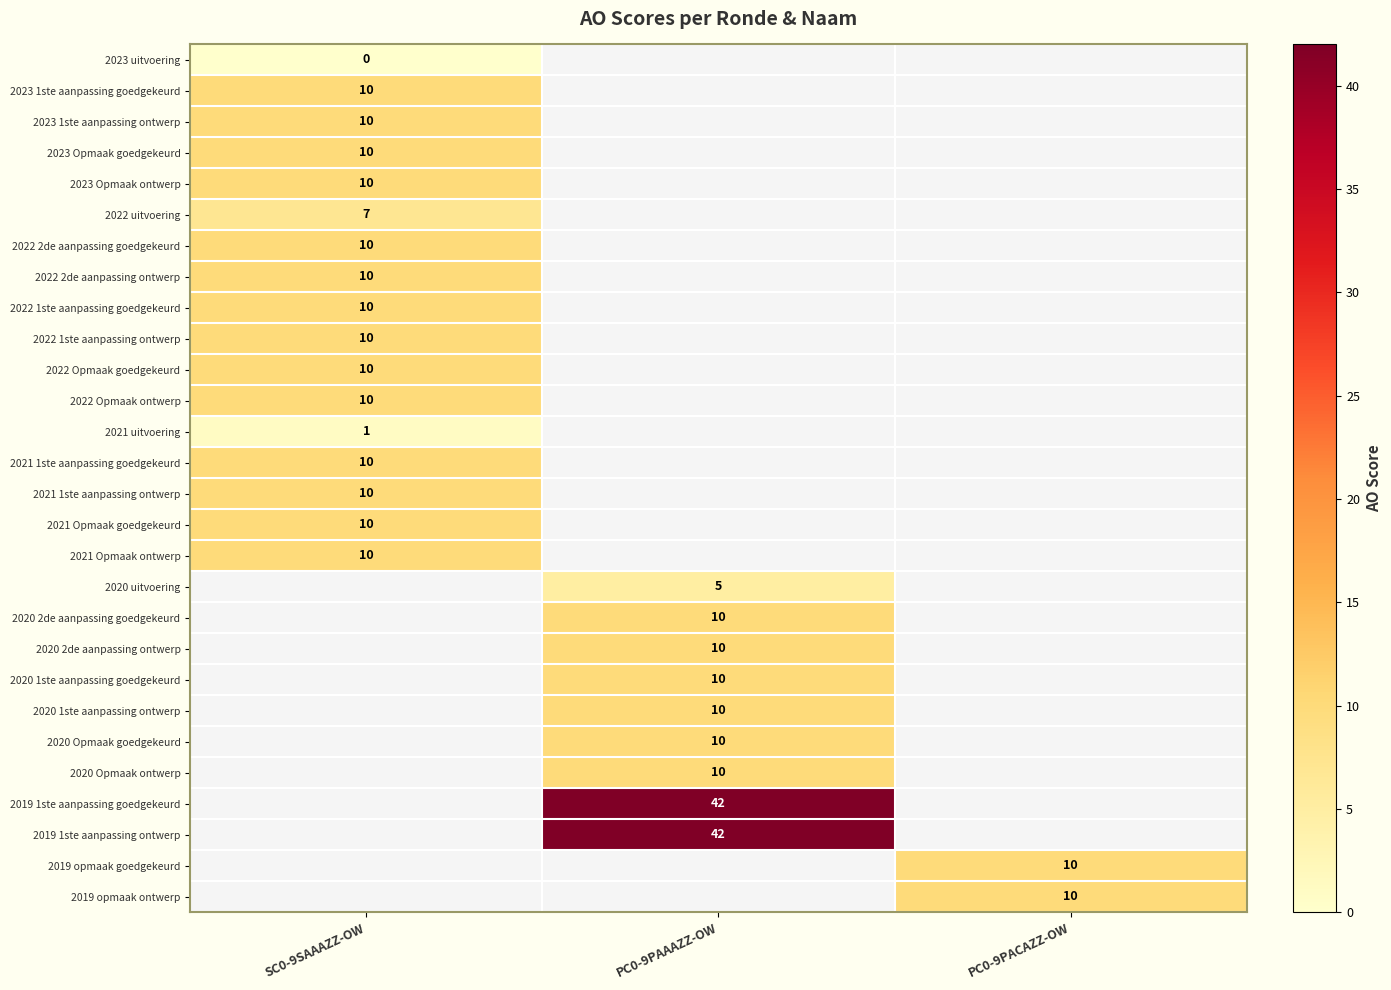

True or false: 2023 1ste aanpassing ontwerp has a value of 10 at SC0-9SAAAZZ-OW.

True